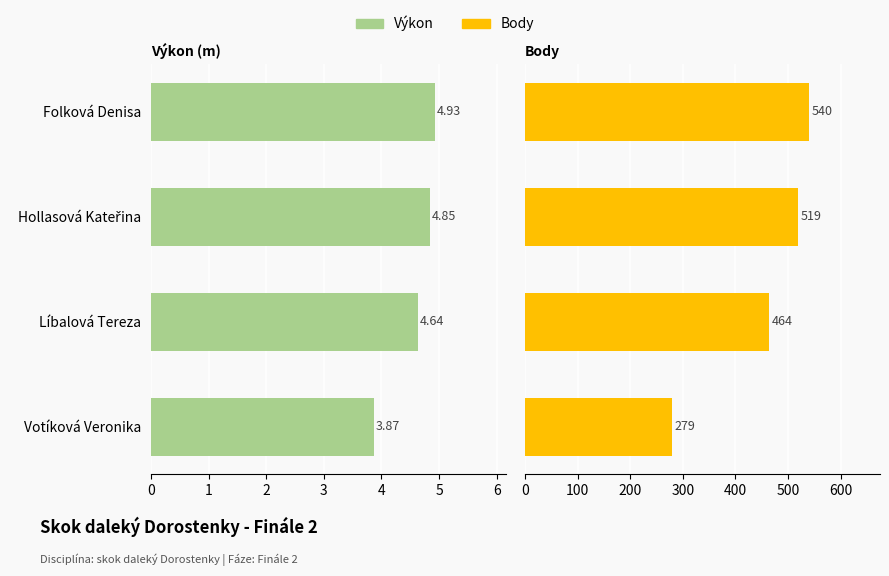

Rank the series by their maximum value, from lowest to highest.

Výkon, Body